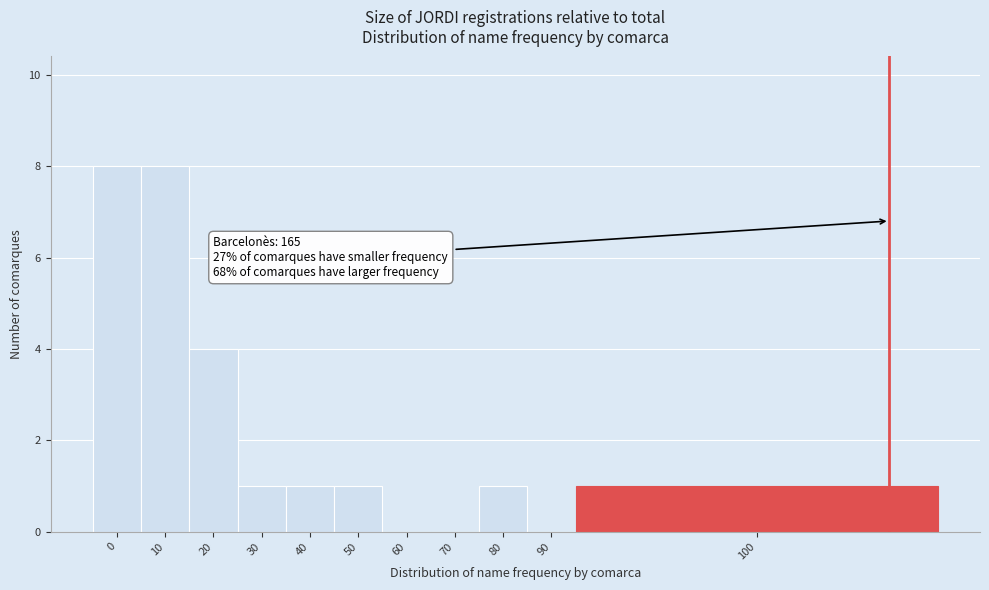

Reading left to right, what are all the values shown in this chart?

0=8	10=8	20=4	30=1	40=1	50=1	60=0	70=0	80=1	90=0	100=1